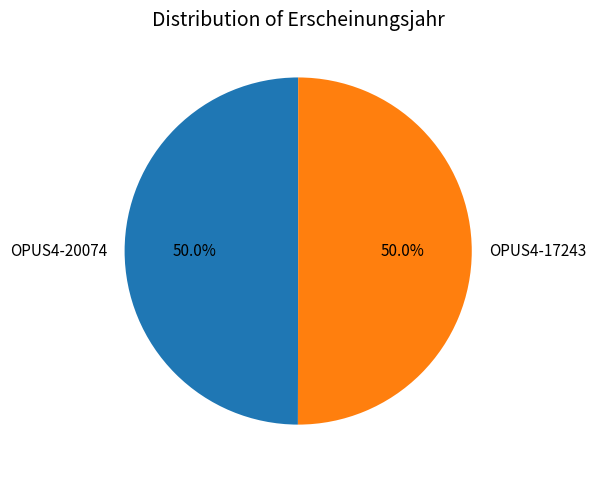

What is the total percentage of OPUS4-20074 and OPUS4-17243?

100.0%